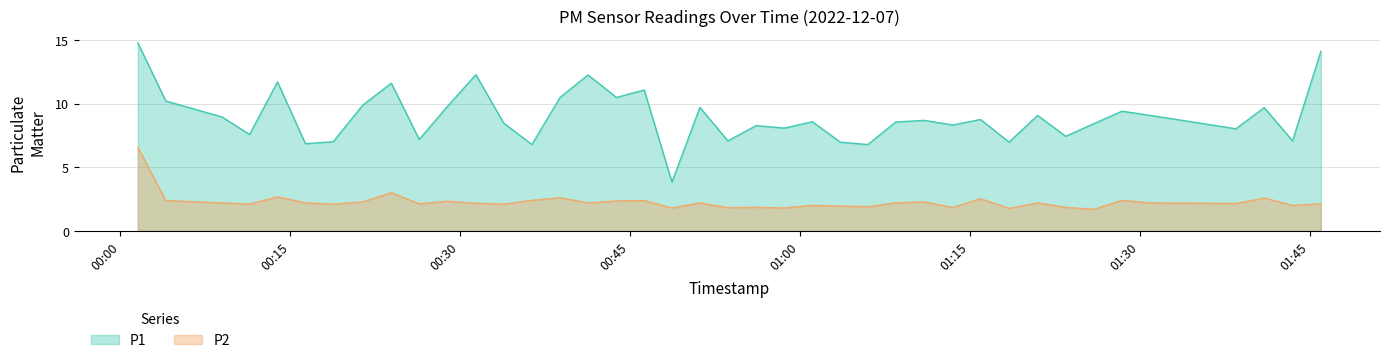

How many interior local valleys does the P2 series have?

14